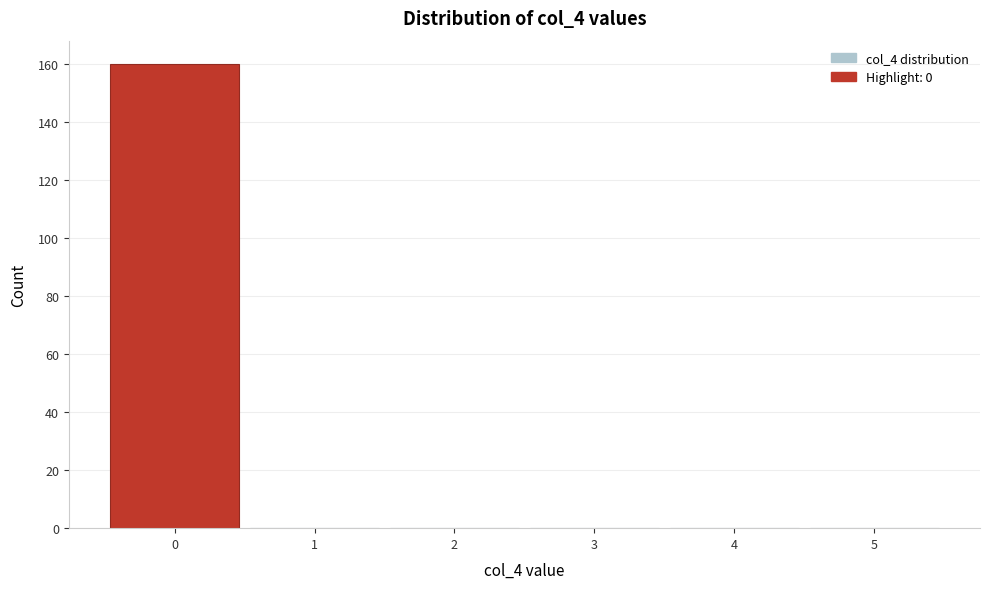

Reading left to right, list every bar in this chart as the range it spans on the x-axis followed by its height. The values are not printed on the chart, so give them approximately, as read against the axis.

-0.5 to 0.5: 160
0.5 to 1.5: 0
1.5 to 2.5: 0
2.5 to 3.5: 0
3.5 to 4.5: 0
4.5 to 5.5: 0